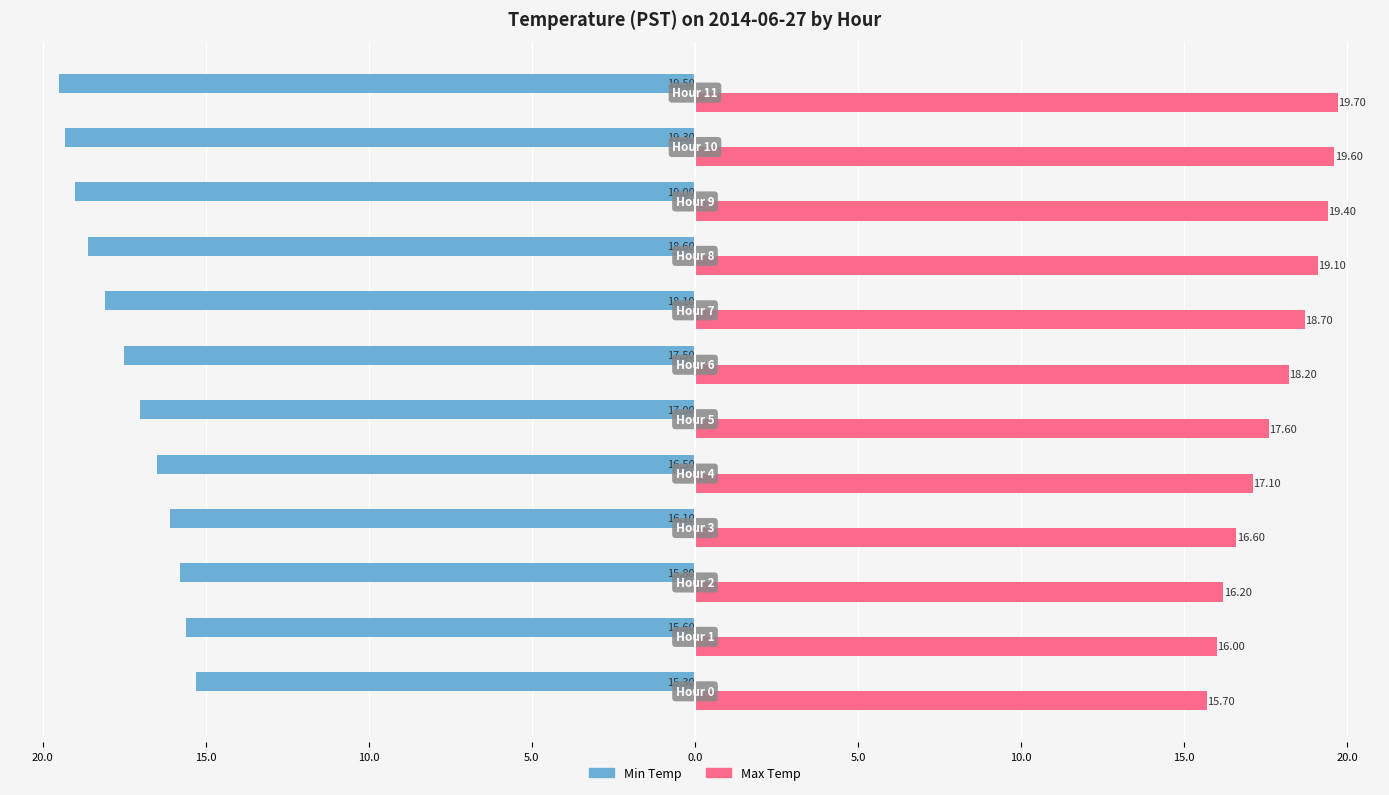

What are all the series names shown in the legend?

Min Temp, Max Temp